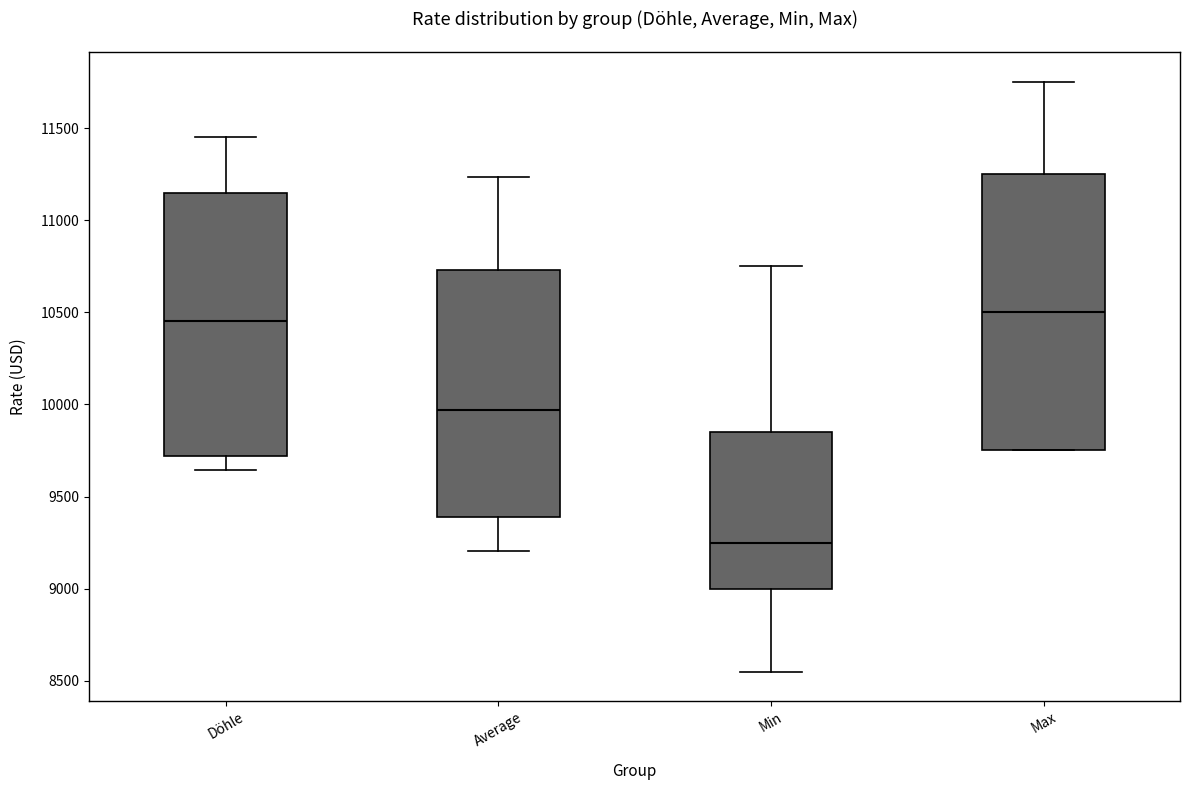

Reading left to right, read every box against the y-axis: the position of its median line, the range the box covers, and the ends of its whiskers. The values are not printed on the chart, so give them approximately, as read against the axis.

Döhle: median 10450, box 9700 to 11150, whiskers 9650 to 11450
Average: median 9950, box 9400 to 10750, whiskers 9200 to 11250
Min: median 9250, box 9000 to 9850, whiskers 8550 to 10750
Max: median 10500, box 9750 to 11250, whiskers 9750 to 11750